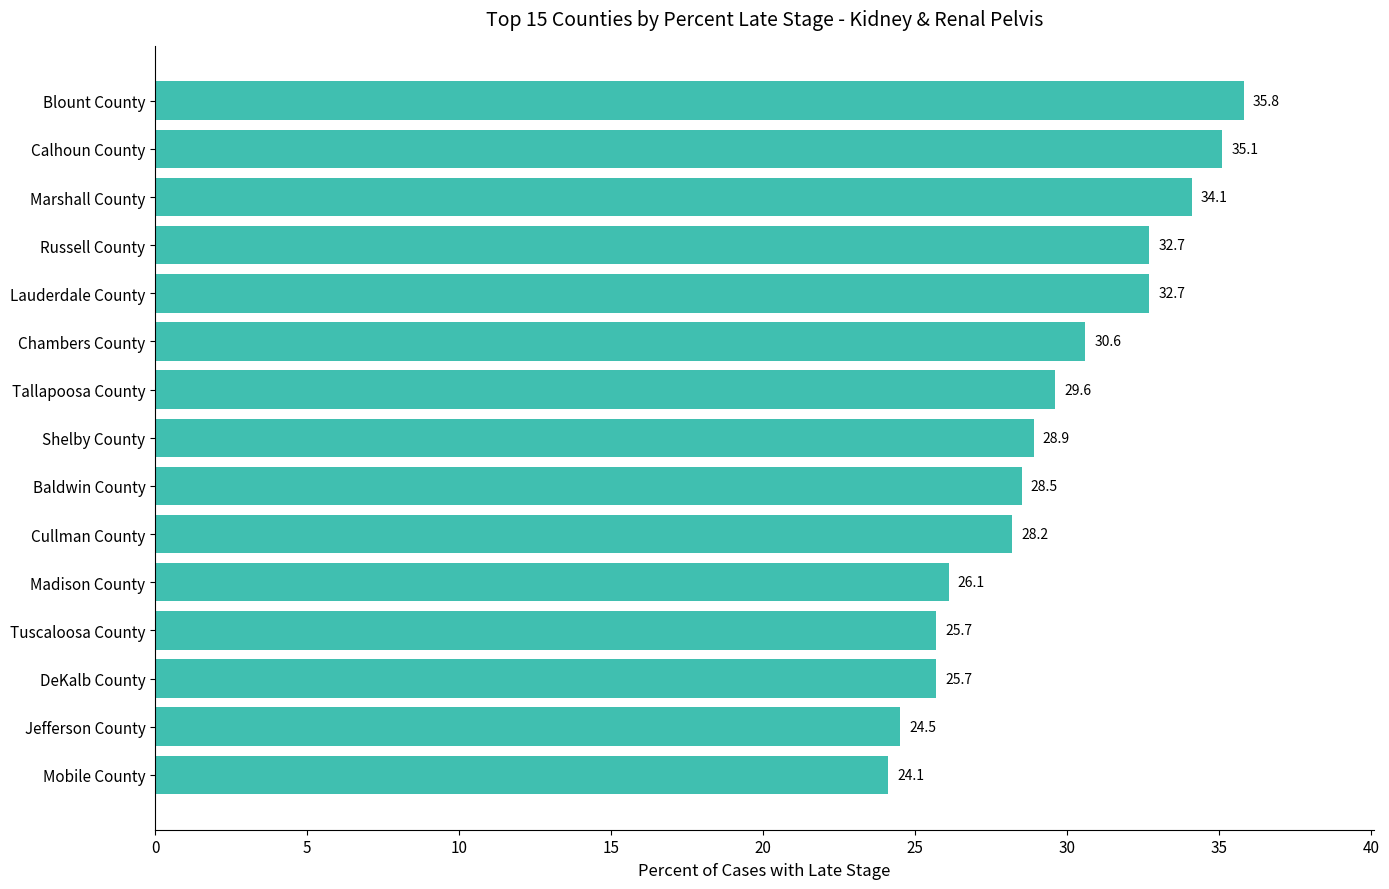

What value does the data have at Jefferson County?

24.5